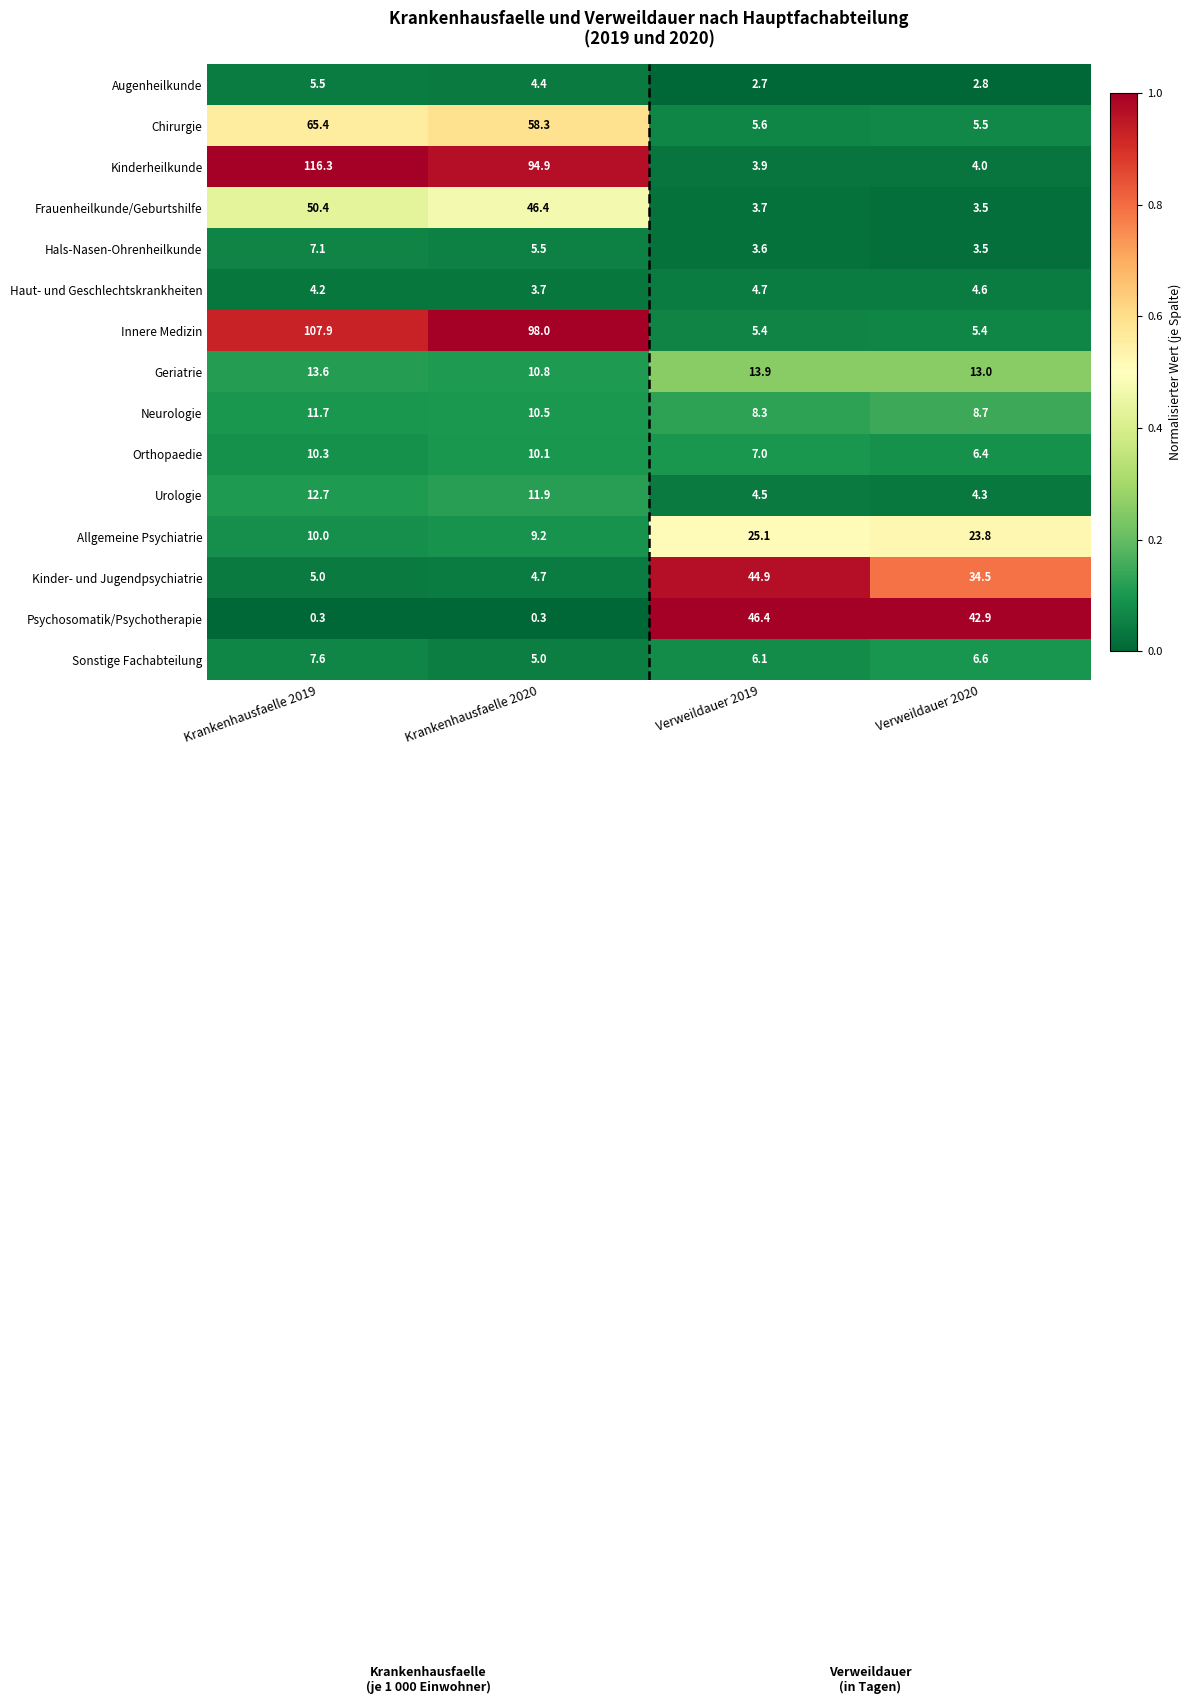

What is the lowest value of the Innere Medizin series?

5.4